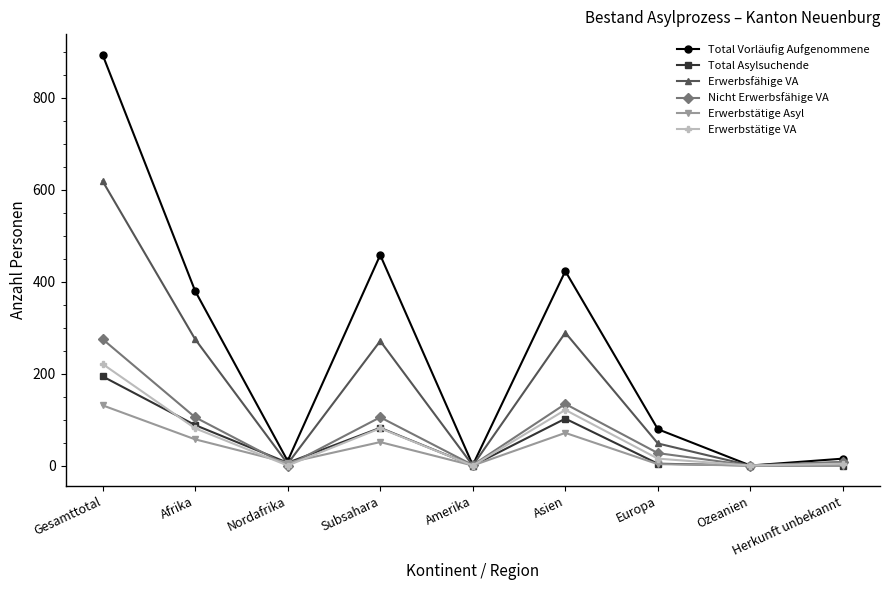

How many interior local valleys does the Total Vorläufig Aufgenommene series have?

3